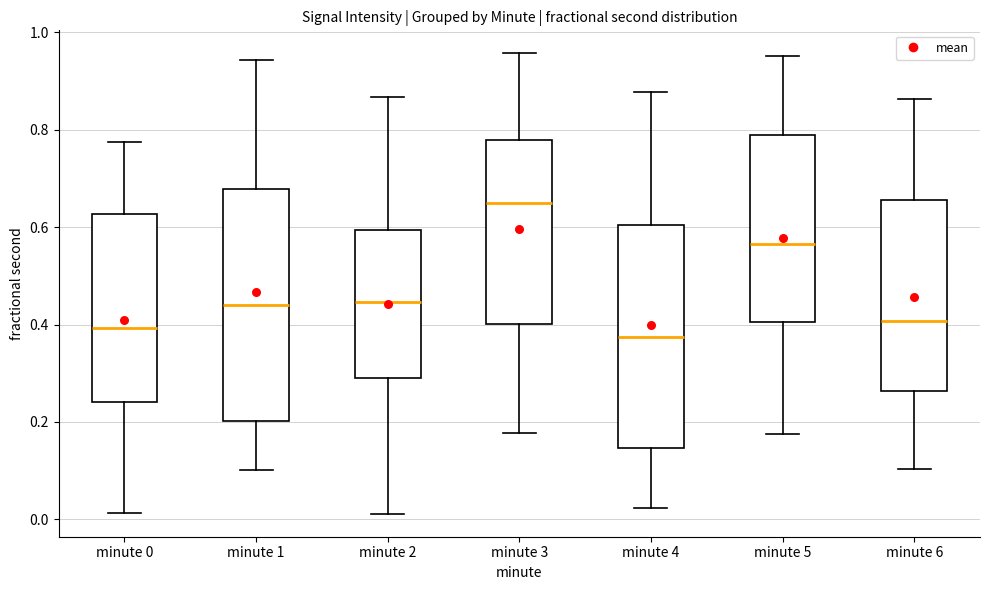

Reading left to right, read every box against the y-axis: the position of its median line, the range the box covers, and the ends of its whiskers. The values are not printed on the chart, so give them approximately, as read against the axis.

minute 0: median 0.40, box 0.24 to 0.62, whiskers 0.02 to 0.78
minute 1: median 0.44, box 0.20 to 0.68, whiskers 0.10 to 0.94
minute 2: median 0.44, box 0.28 to 0.60, whiskers 0.02 to 0.86
minute 3: median 0.64, box 0.40 to 0.78, whiskers 0.18 to 0.96
minute 4: median 0.38, box 0.14 to 0.60, whiskers 0.02 to 0.88
minute 5: median 0.56, box 0.40 to 0.78, whiskers 0.18 to 0.96
minute 6: median 0.40, box 0.26 to 0.66, whiskers 0.10 to 0.86